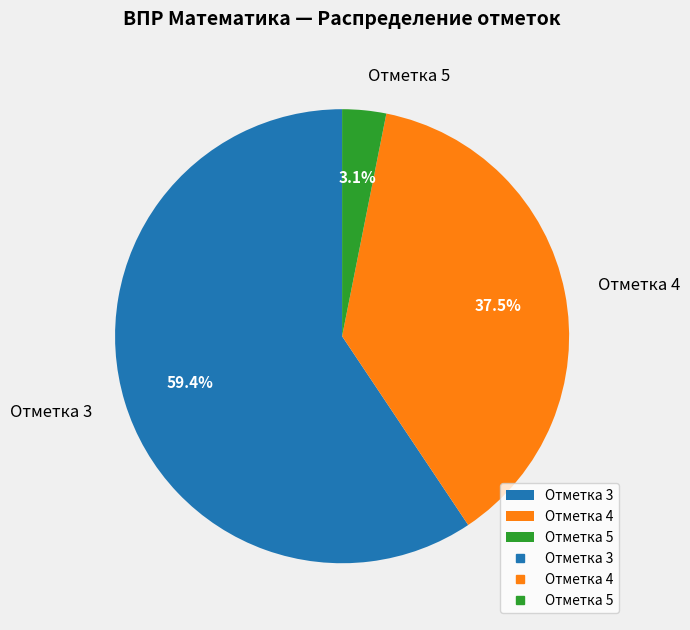

What is the ratio of the value at Отметка 3 to the value at Отметка 4?

1.6